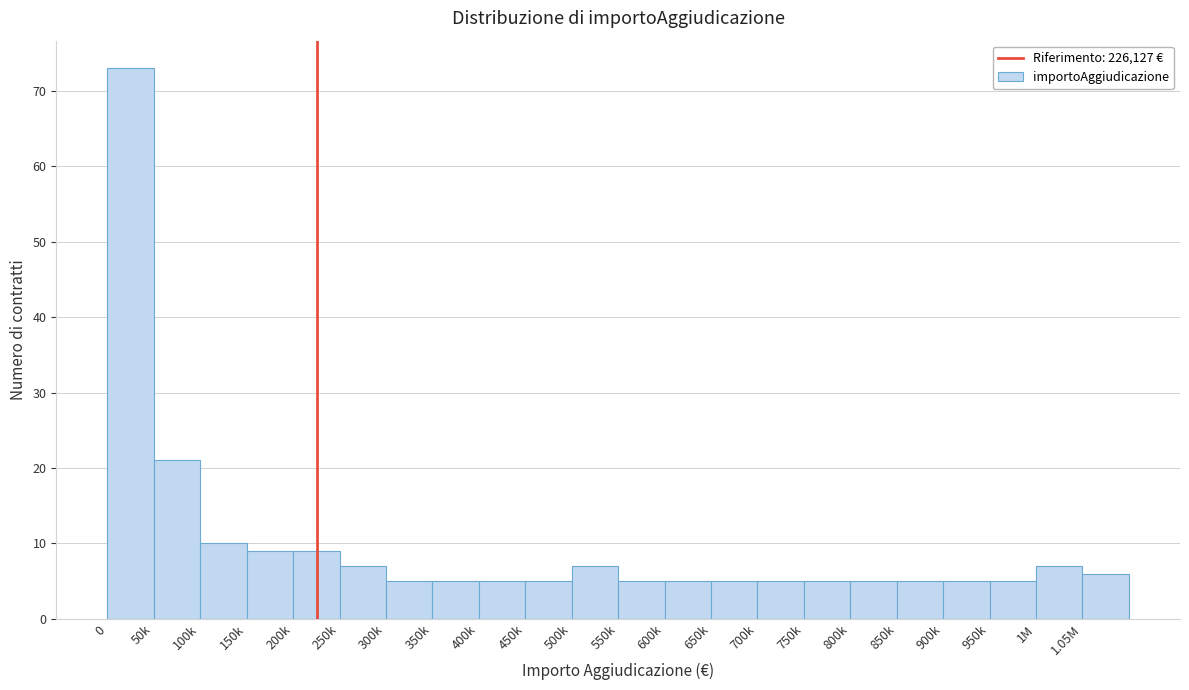

Reading left to right, extract all data points from this chart.

73	21	10	9	9	7	5	5	5	5	7	5	5	5	5	5	5	5	5	5	7	6